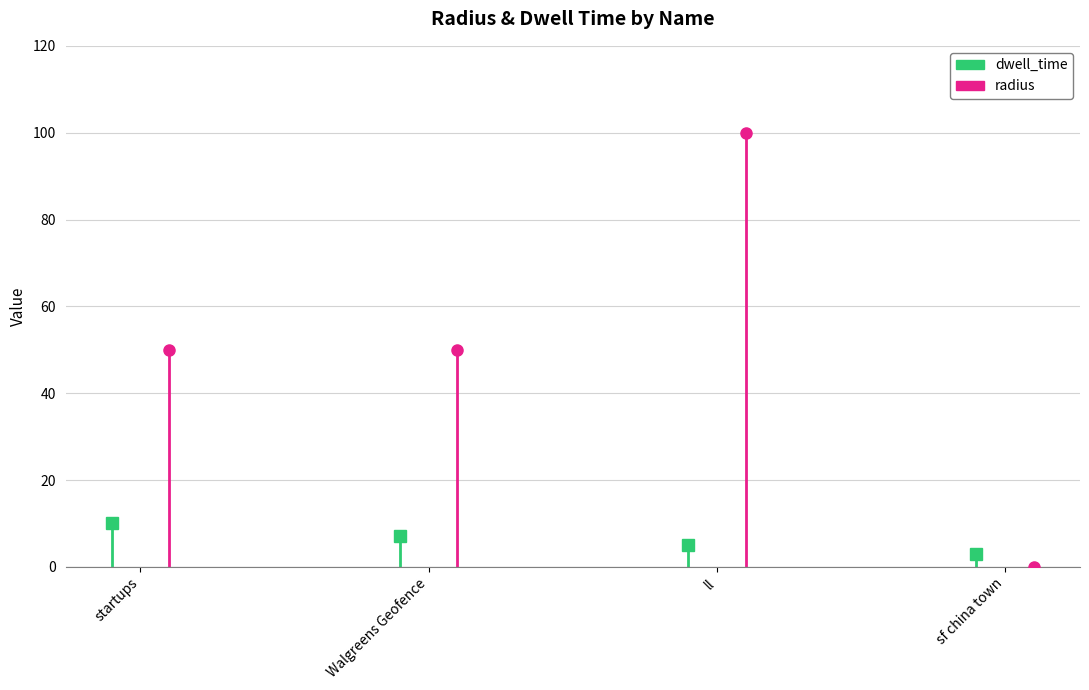

The value of dwell_time at startups is -4. True or false?

False